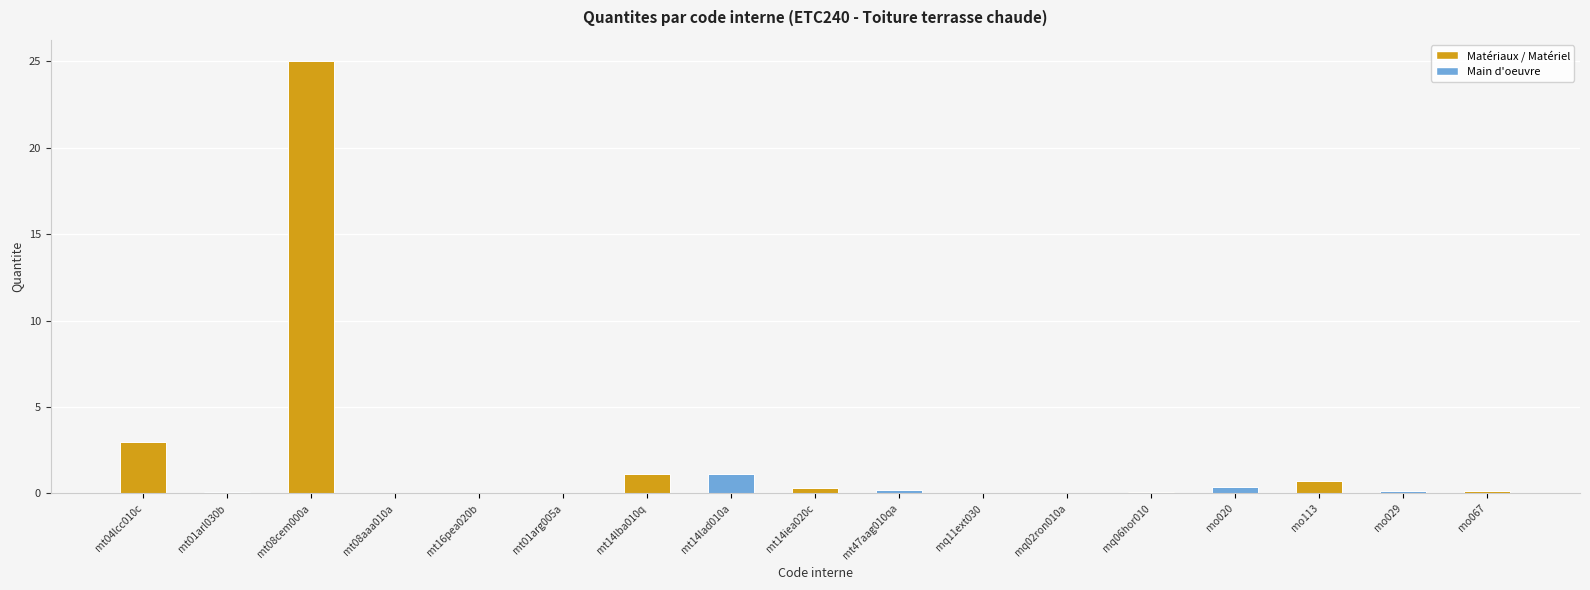

Is it true that the value at mt16pea020b is 0.0?

True